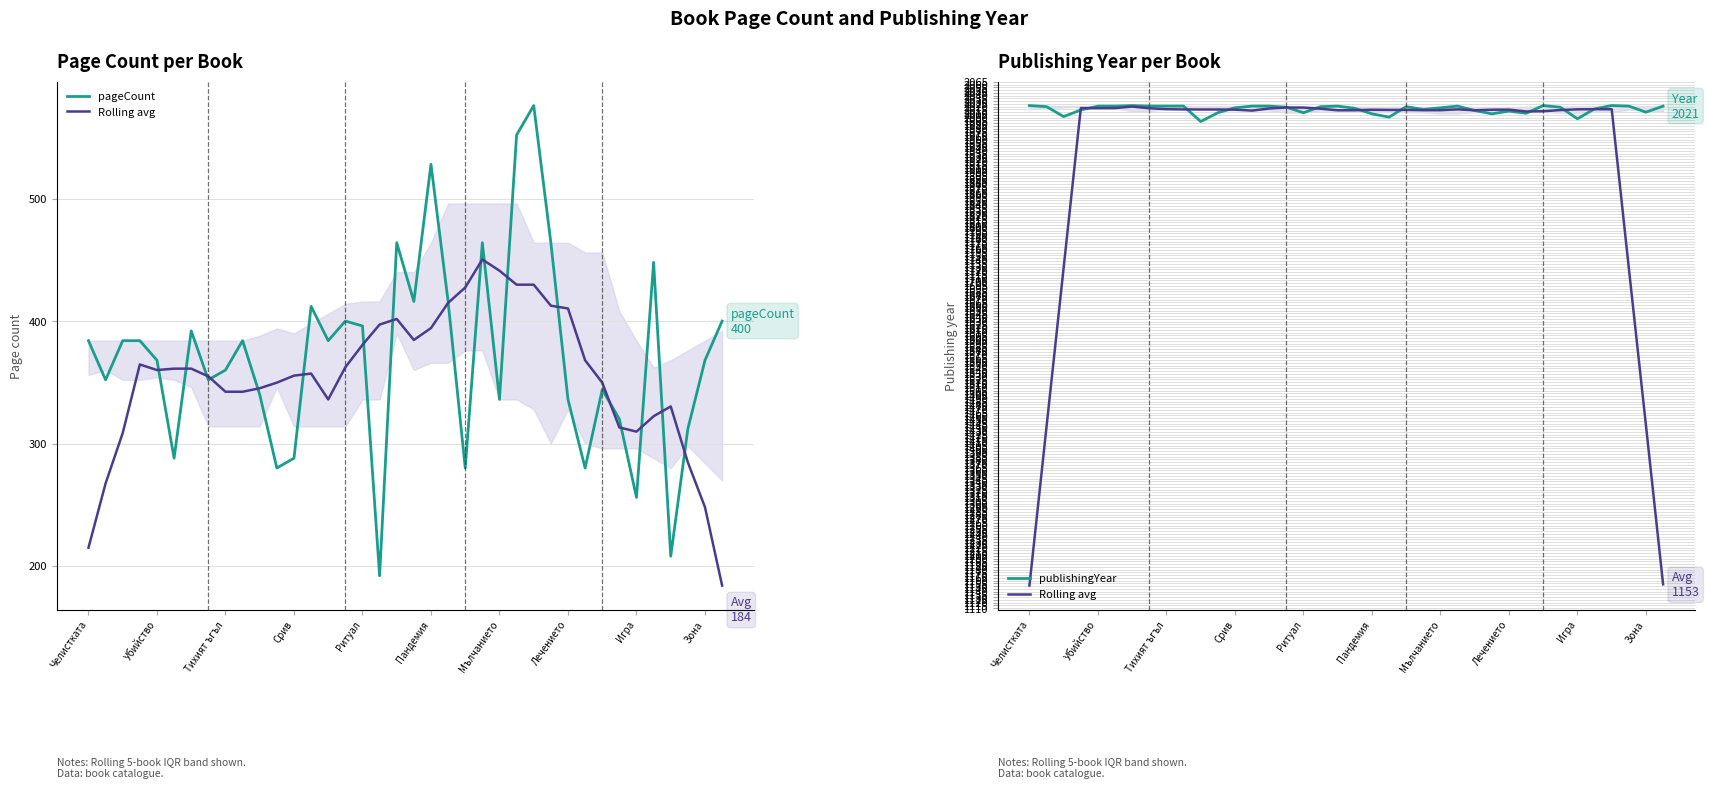

How many values in the publishingYear series are below 2019?

18